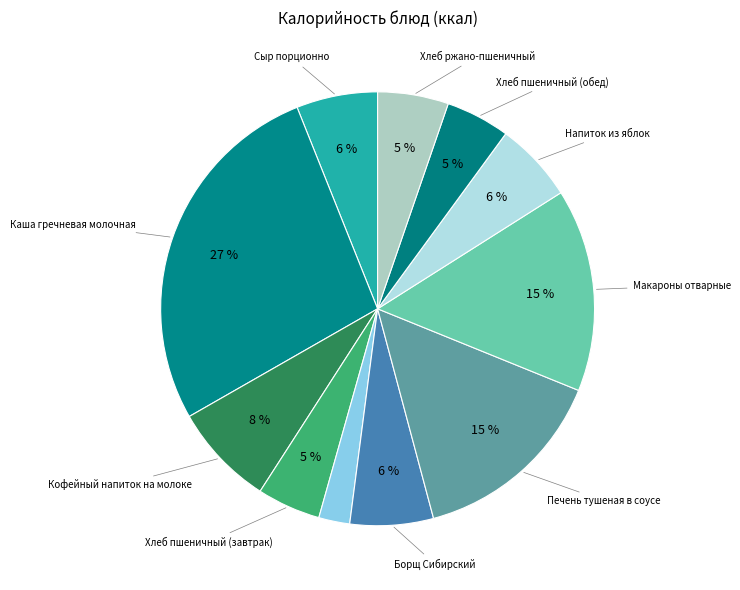

Which slice is the largest?

Каша гречневая молочная